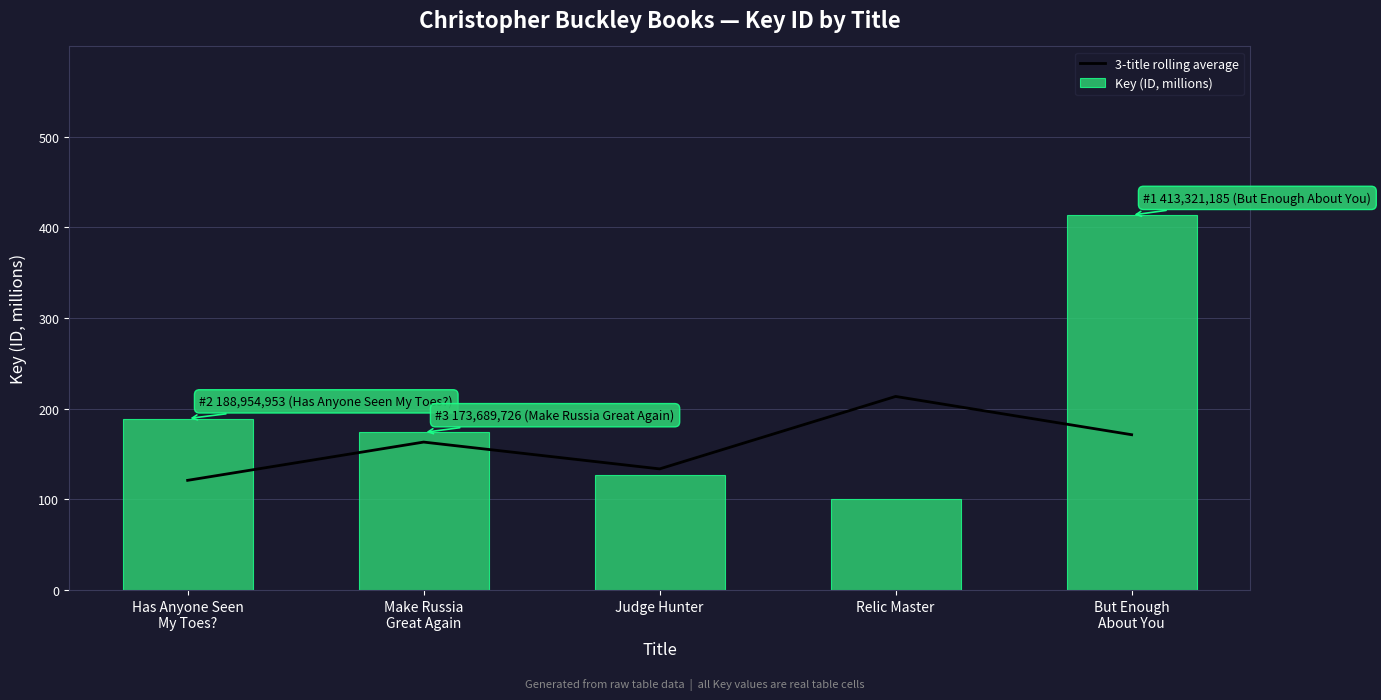

True or false: 3-title rolling average has a value of 213.4 at Relic Master.

True